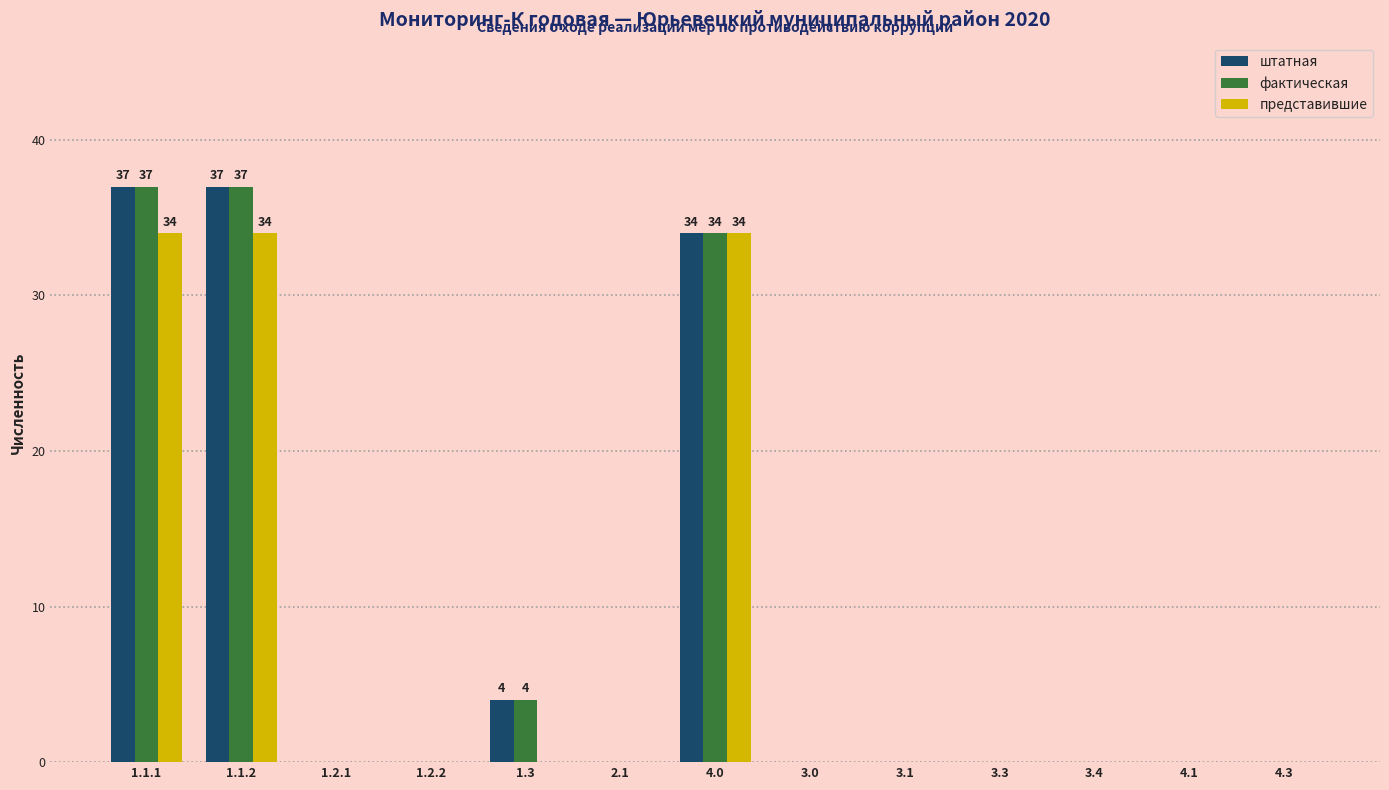

What is the maximum value shown in the chart?

37